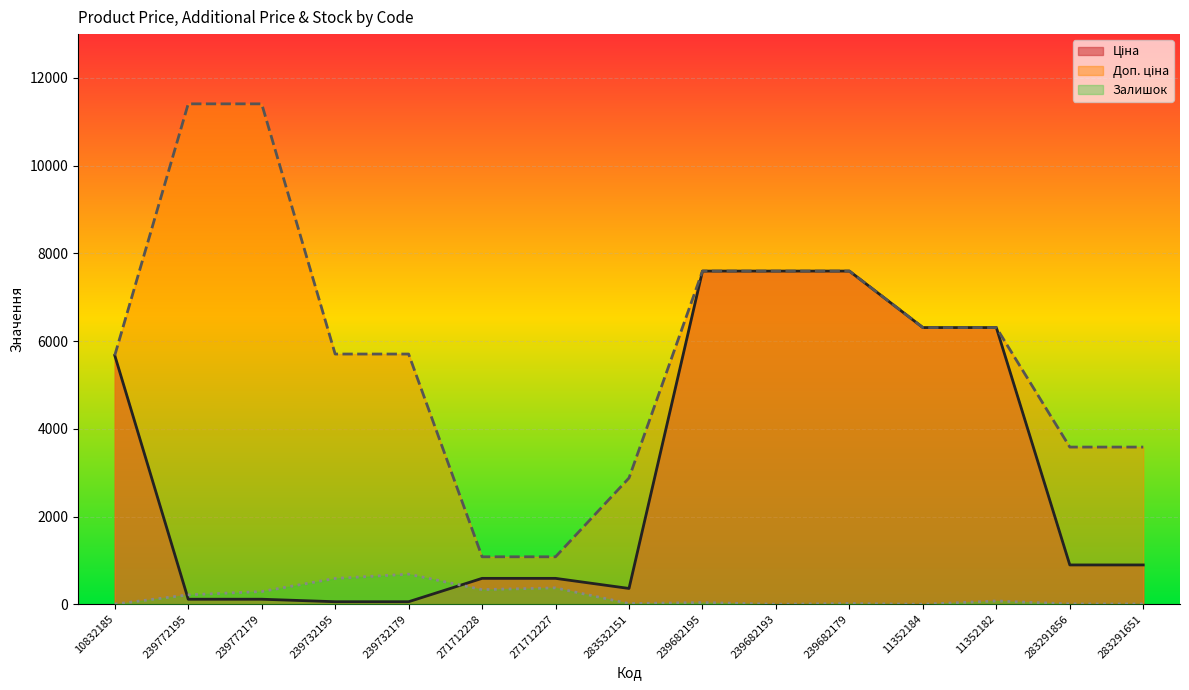

What is the difference between the Ціна values at 239682195 and 283532151?

7236.7